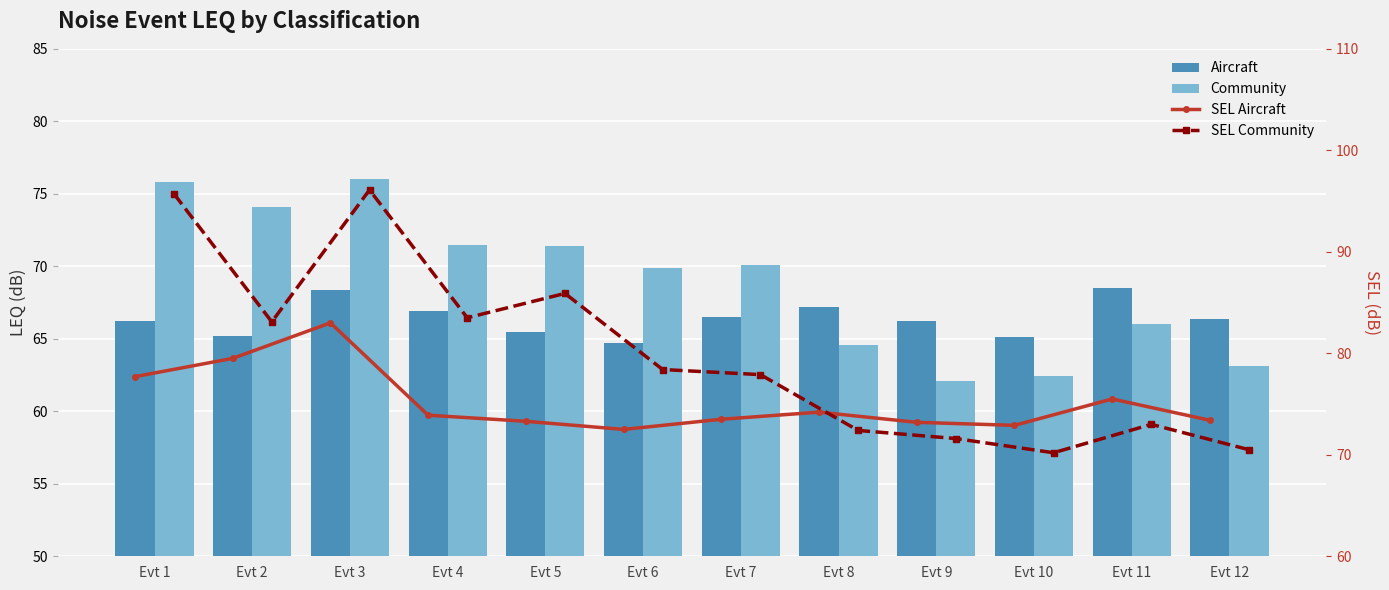

What is the sum of the Community values at Evt 9 and Evt 8?

126.7